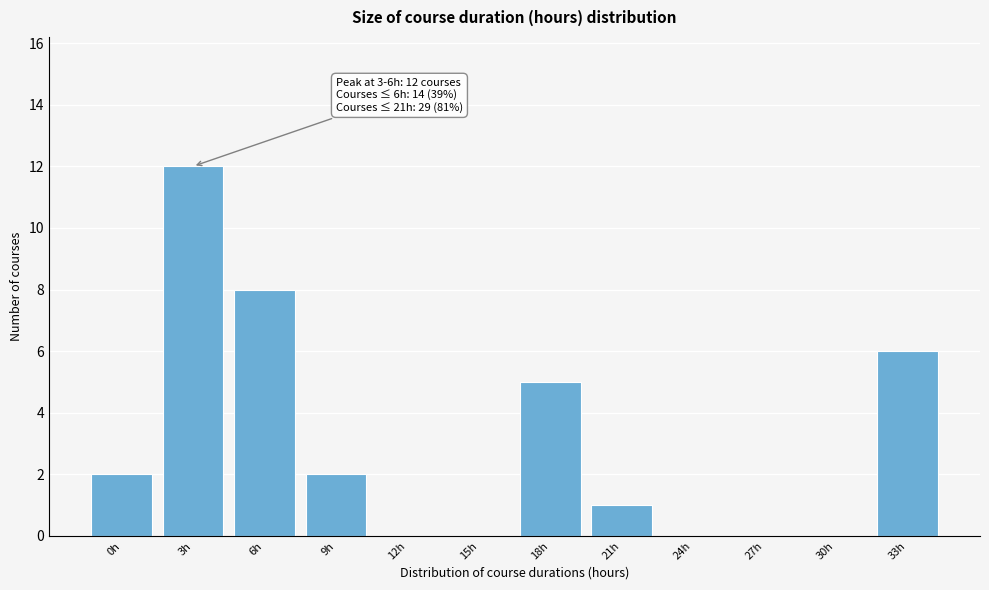

Reading left to right, what are all the values shown in this chart?

0h=2	3h=12	6h=8	9h=2	12h=0	15h=0	18h=5	21h=1	24h=0	27h=0	30h=0	33h=6